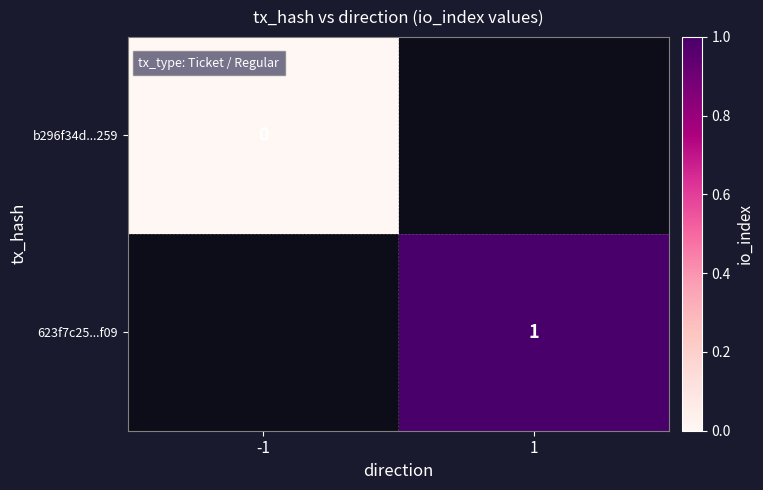

Which has a higher value, -1 or 1?

1